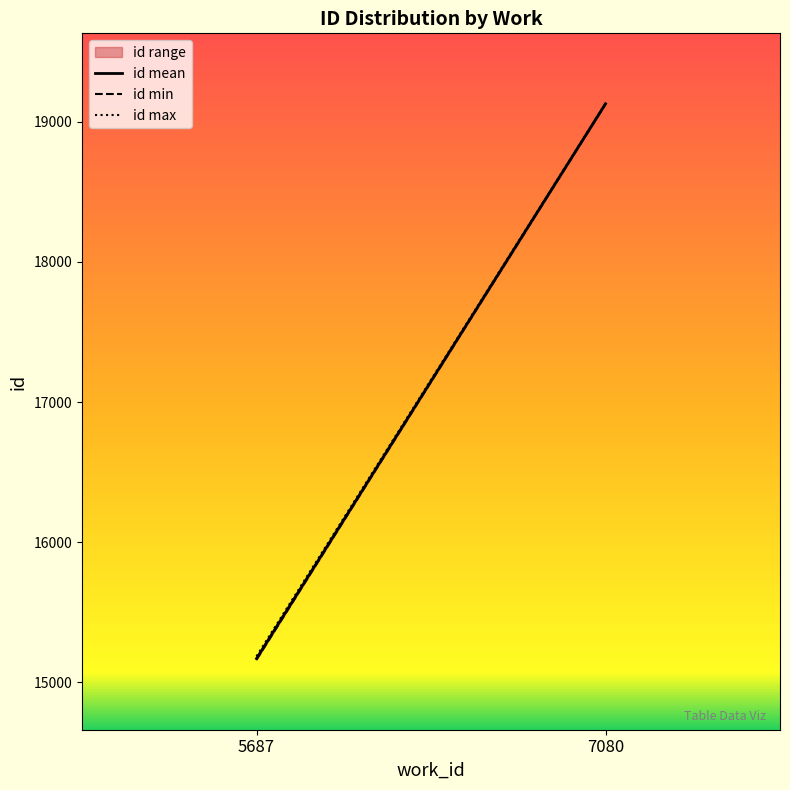

Is the value of id max at 7080 greater than the value of id mean at 7080?

Yes